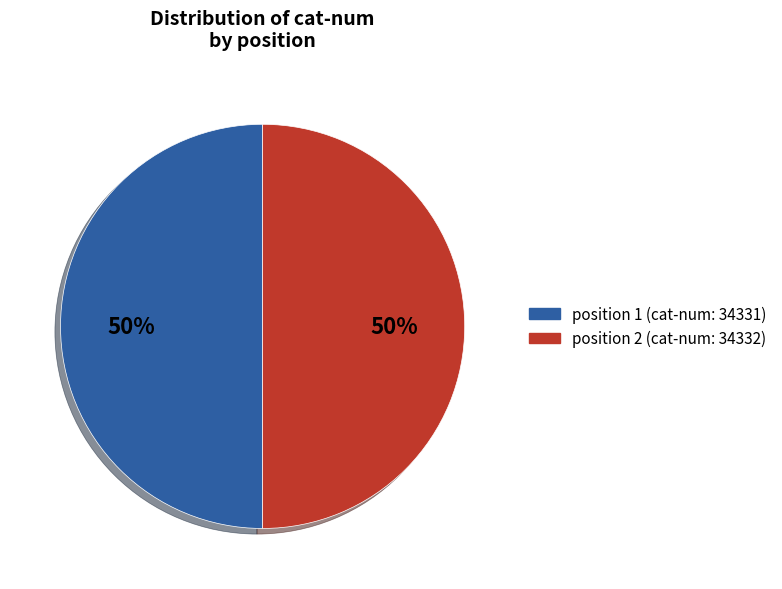

To the nearest percent, what is the average slice percentage?

50%